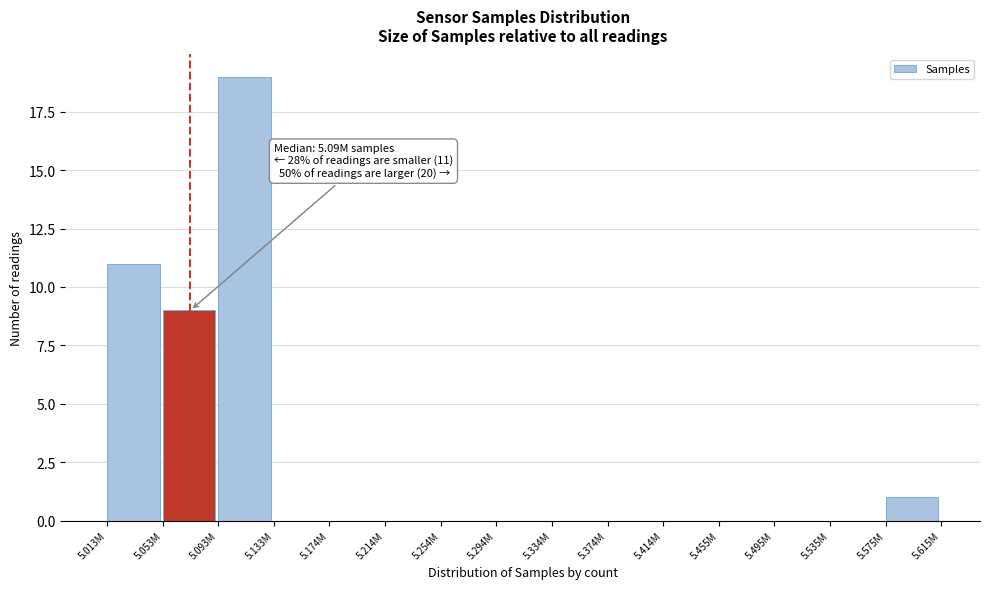

Reading right to left, list all the values displayed in this chart.

5.575M=1	5.535M=0	5.495M=0	5.455M=0	5.414M=0	5.374M=0	5.334M=0	5.294M=0	5.254M=0	5.214M=0	5.174M=0	5.133M=0	5.093M=19	5.053M=9	5.013M=11